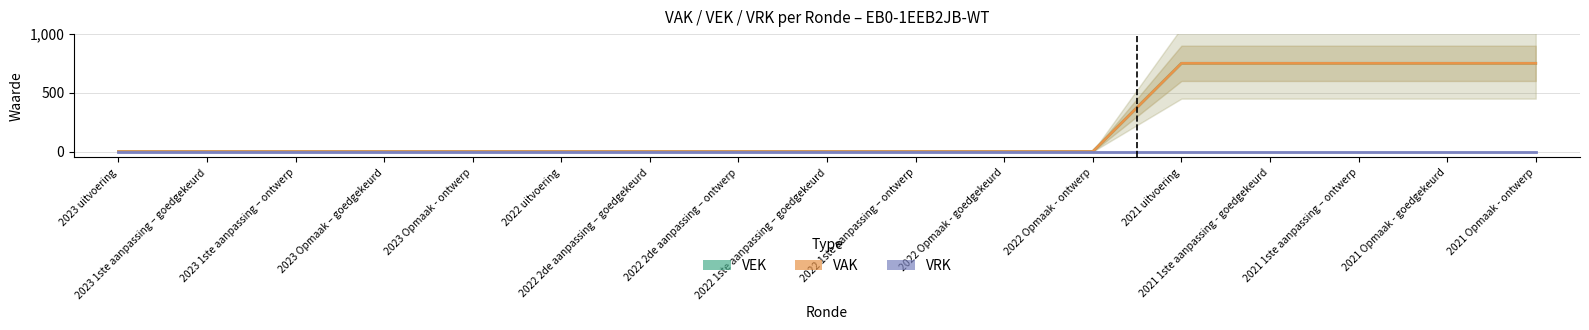

Between 2022 Opmaak - ontwerp and 2021 1ste aanpassing – ontwerp, which series saw the biggest shift?

VEK